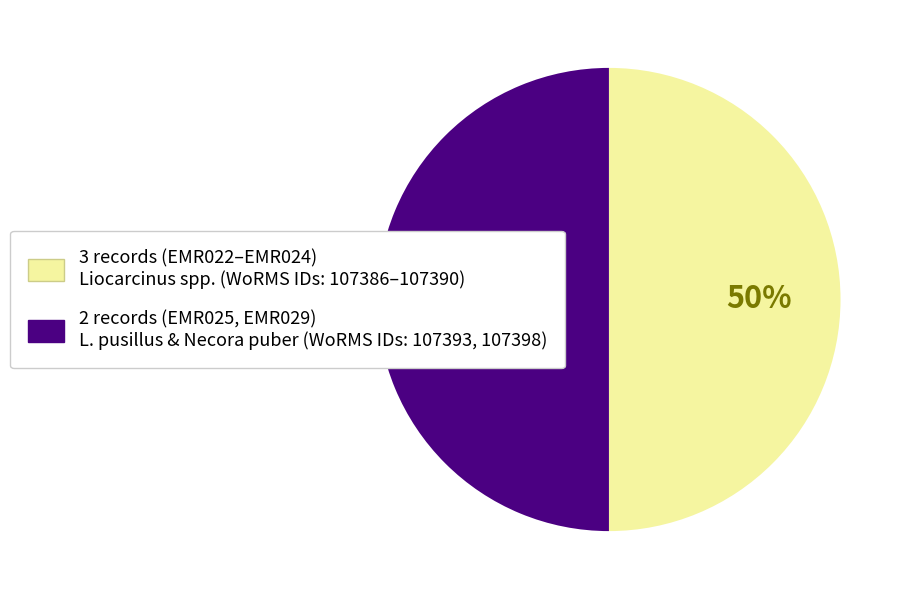

To the nearest percent, what is the average slice percentage?

50%